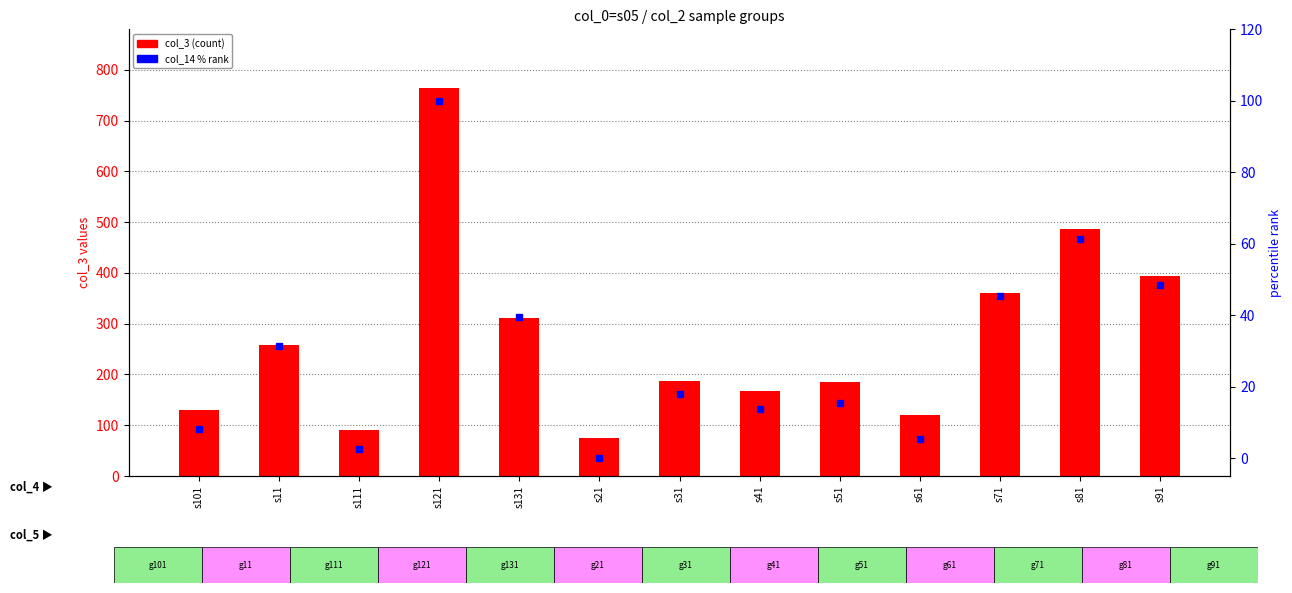

How many data points in col_3 (count) are less than 188?

6